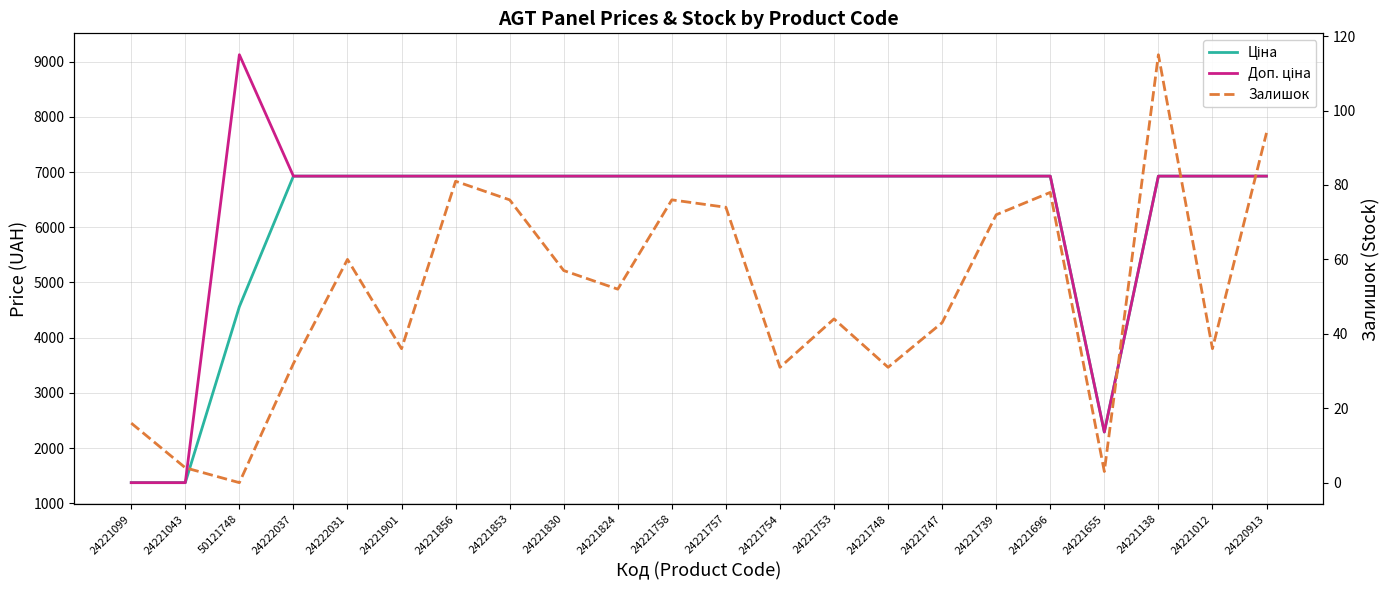

True or false: Залишок has more than 1 interior local peaks.

True